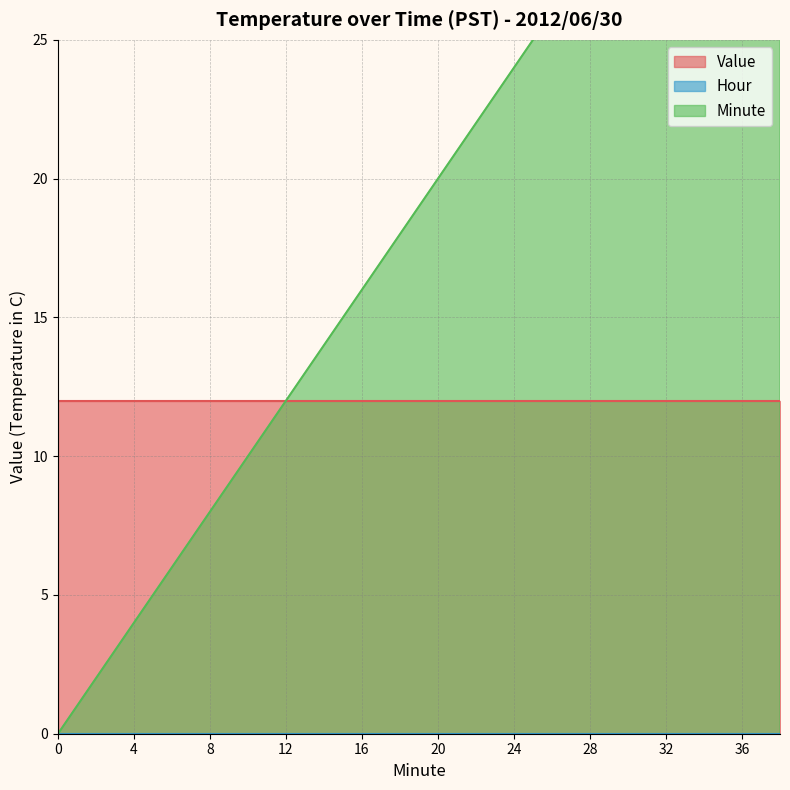

What is the difference between the maximum and minimum values in the Minute series?

38